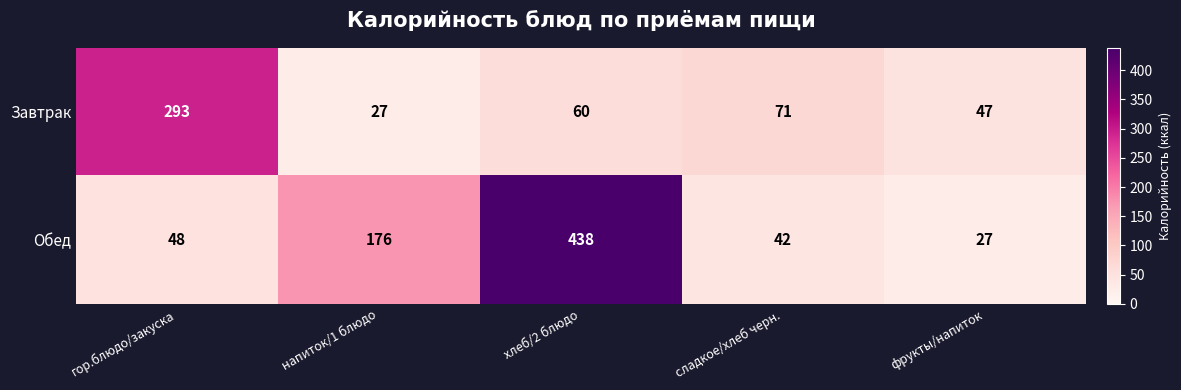

At which label is Завтрак closest to 160?

сладкое/хлеб черн.